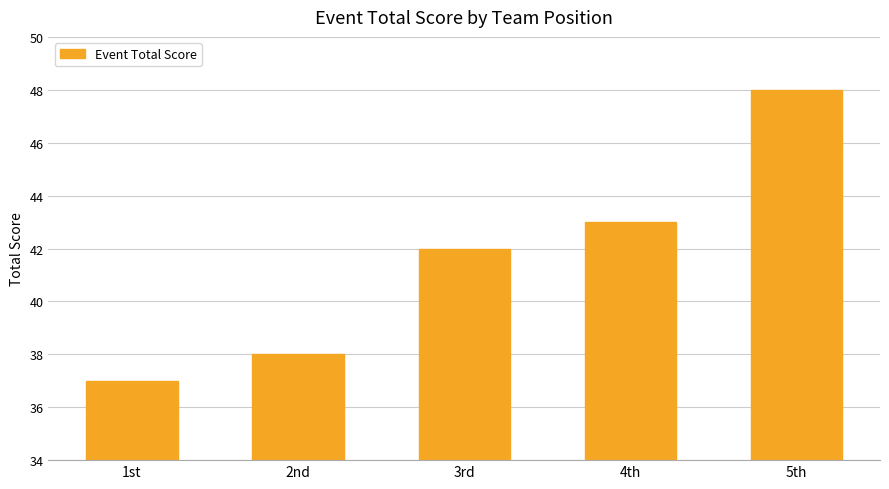

Reading left to right, list all the values displayed in this chart.

37	38	42	43	48